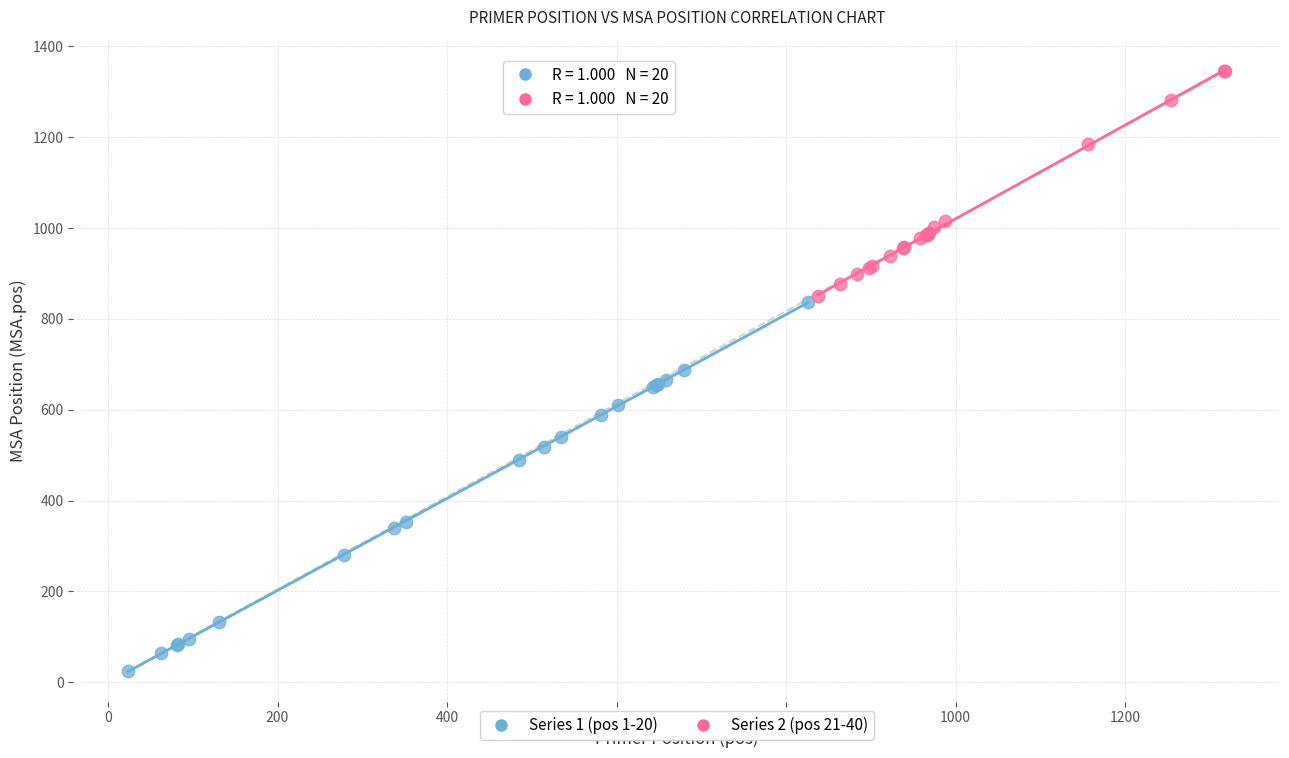

What are all the series names shown in the legend?

Series 1 (pos 1-20), Series 2 (pos 21-40)